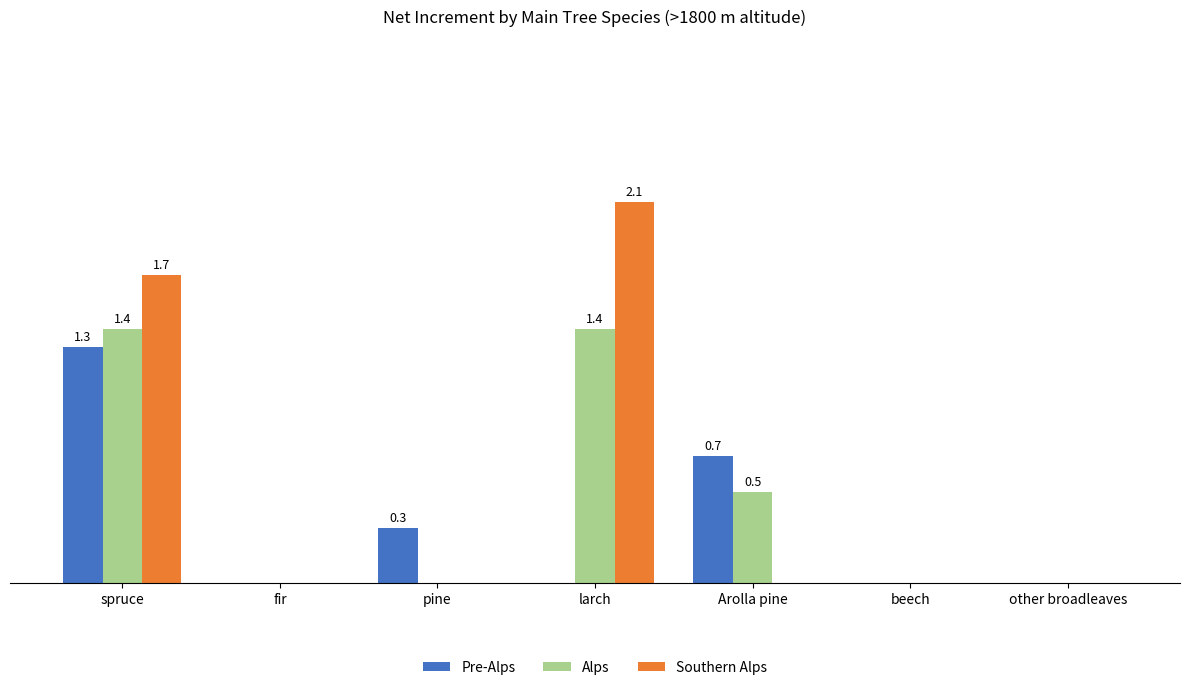

Which category has the lowest value in the Alps series?

fir